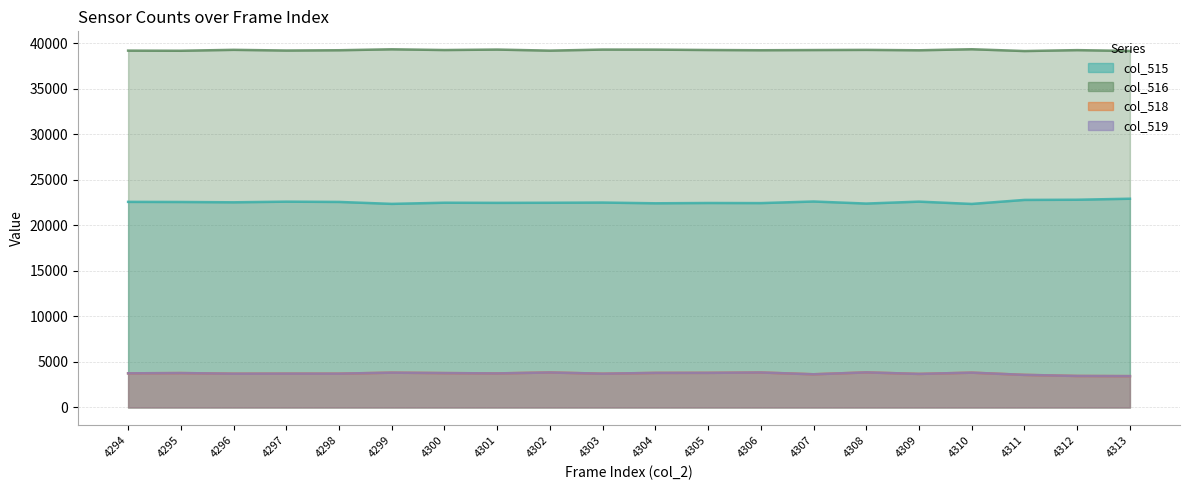

Which series has the widest spread of values?

col_515 (line)